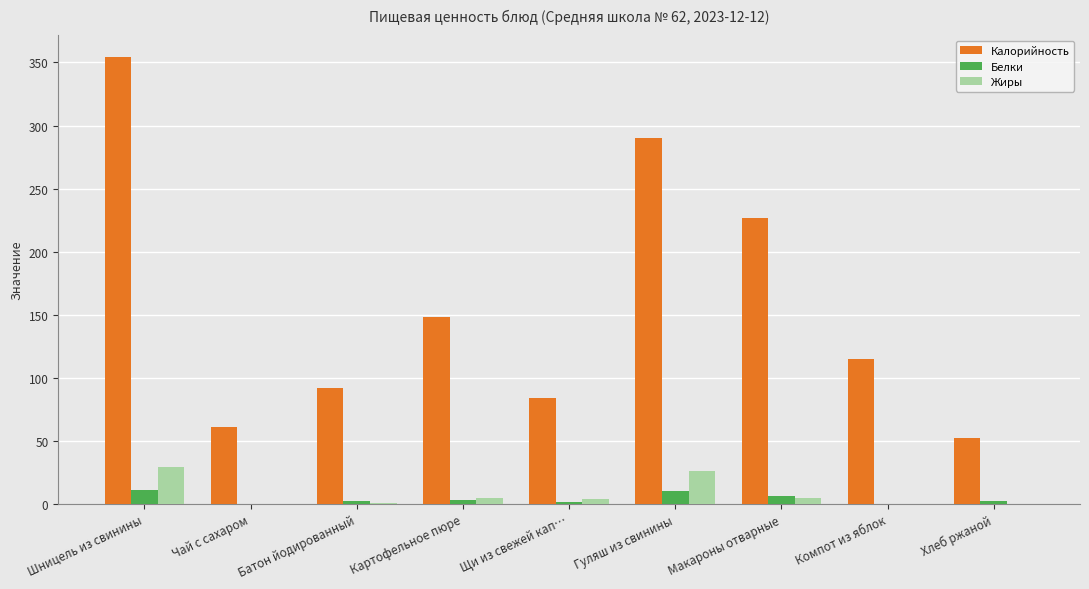

Which series has the largest total across all categories?

Калорийность